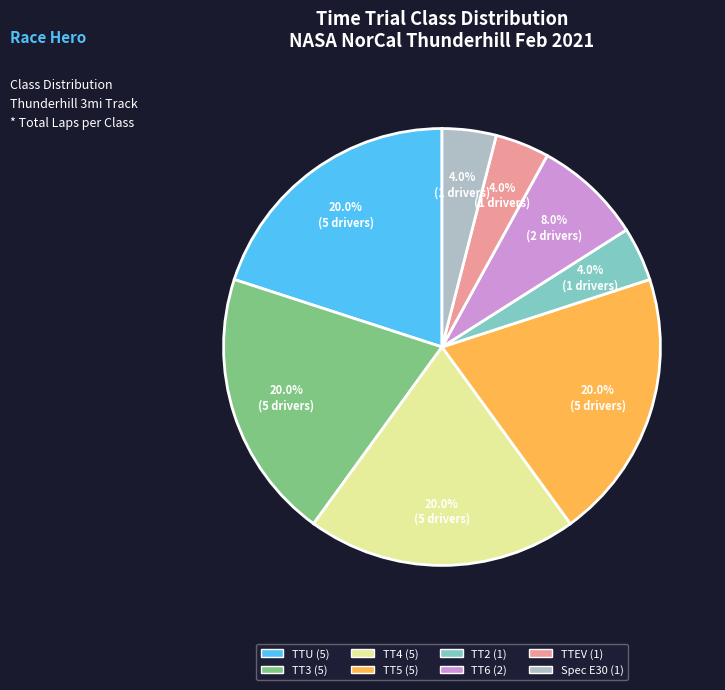

Does any single category account for the majority?

No